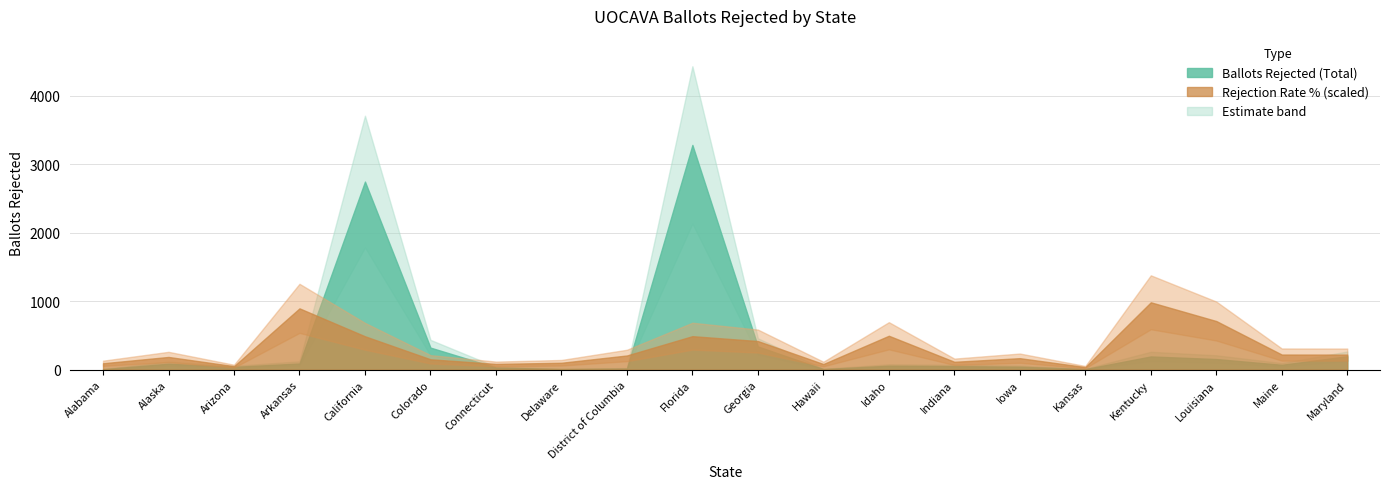

Which category has the lowest value in the Ballots Rejected (Total) series?

Alabama